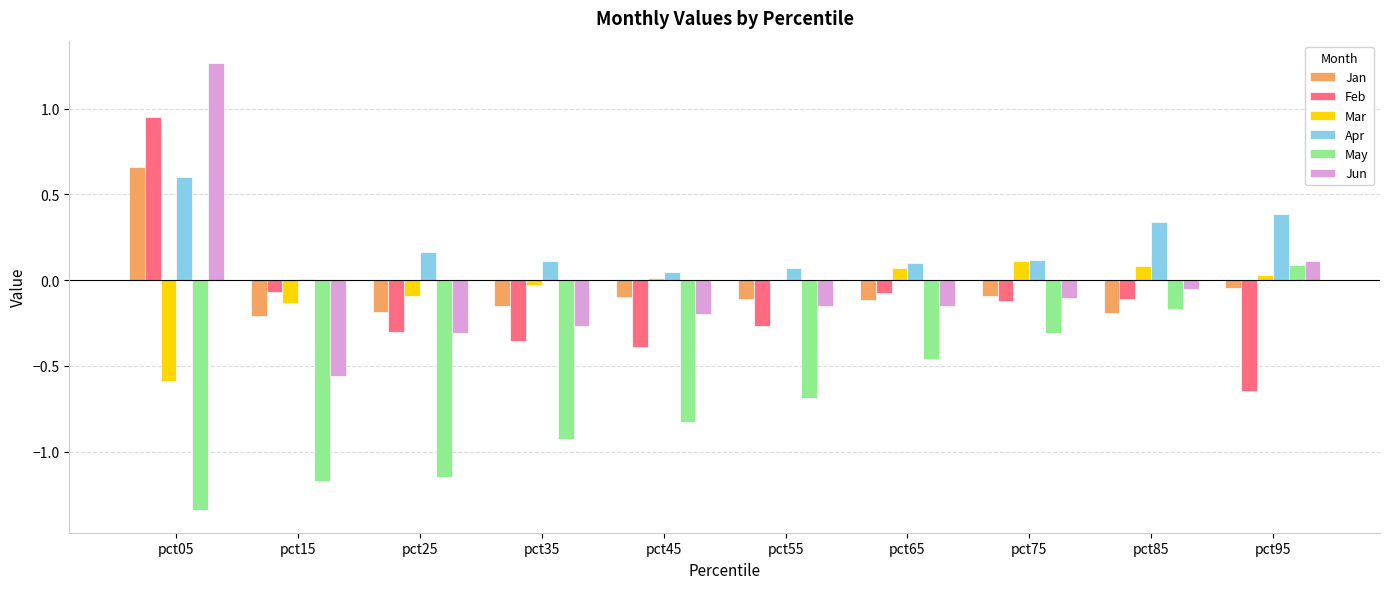

How many positive values does the Feb series have?

1